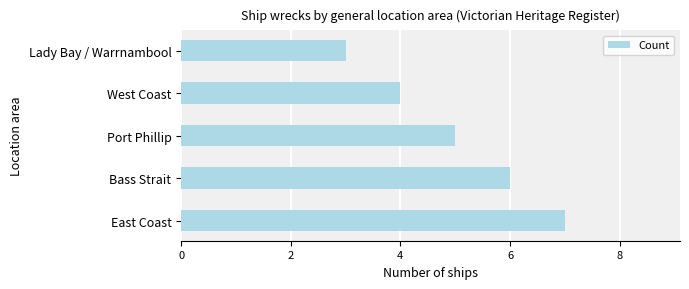

Approximately how many times larger is the value at Port Phillip compared to East Coast?

0.7